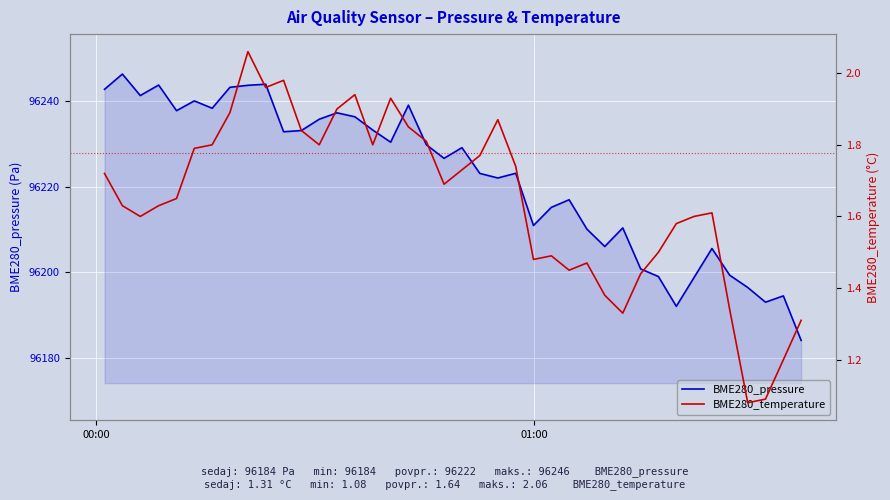

What is the lowest value of the BME280_pressure series?

96184.1